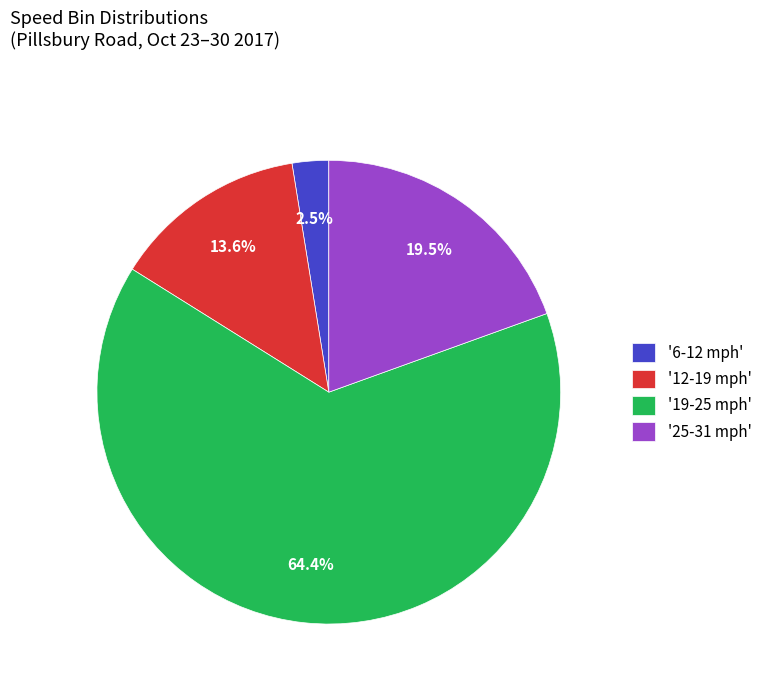

How many slices are in this pie chart?

4